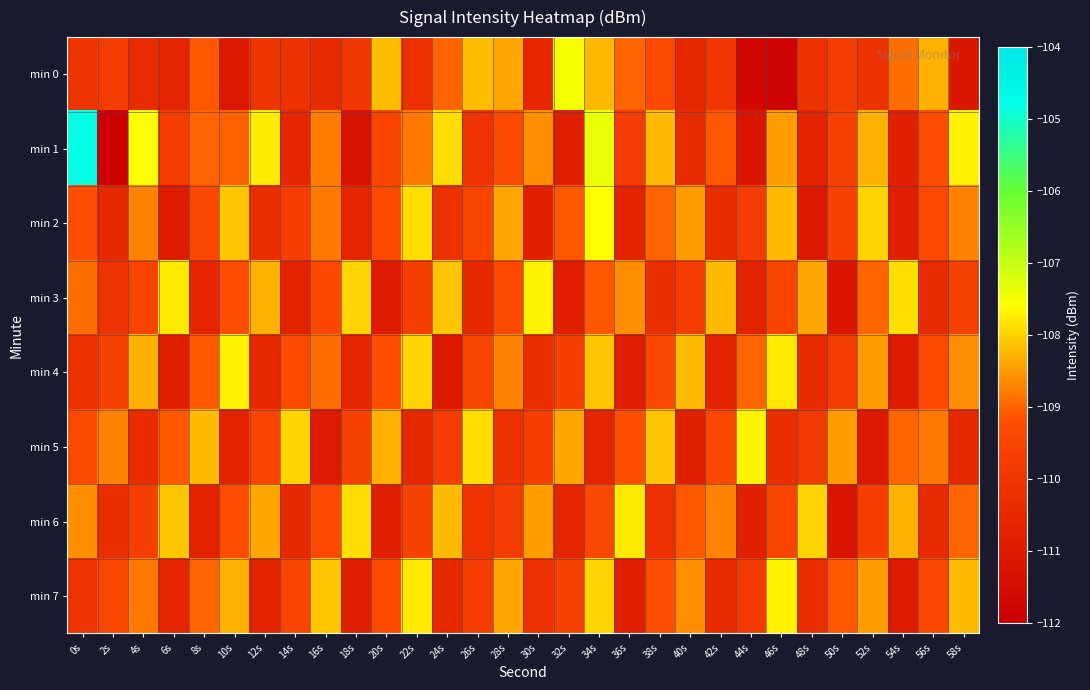

List the series in order of their peak value, lowest first.

min 6, min 3, min 4, min 5, min 7, min 2, min 0, min 1